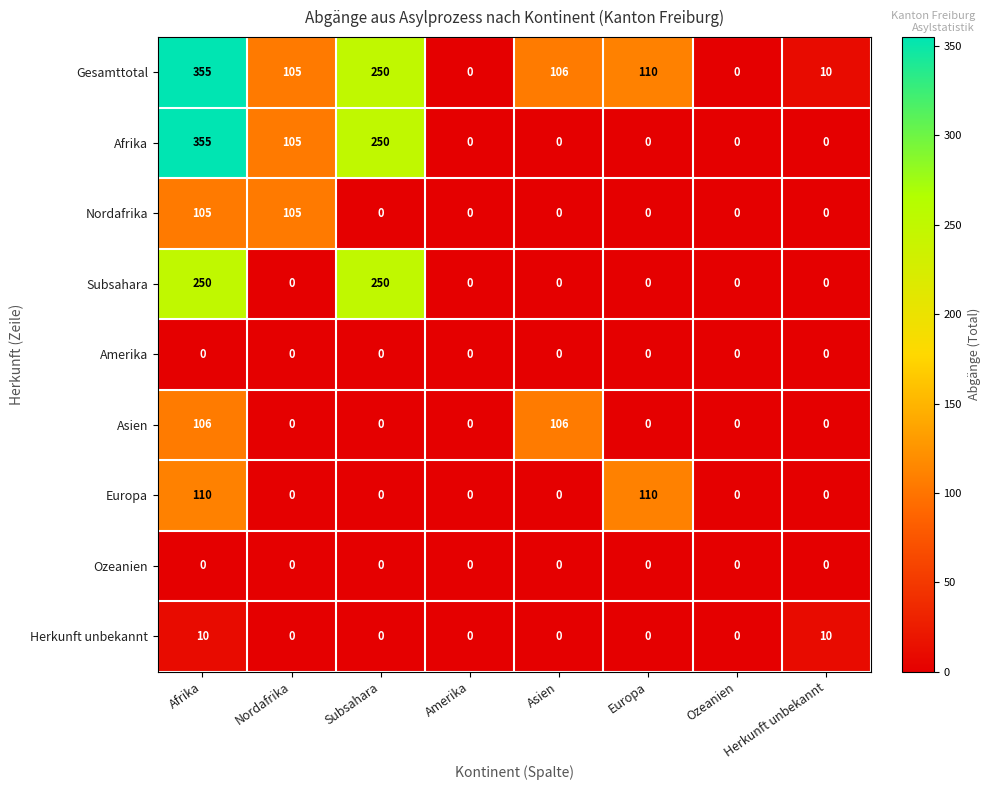

Count the number of categories in the chart.

8